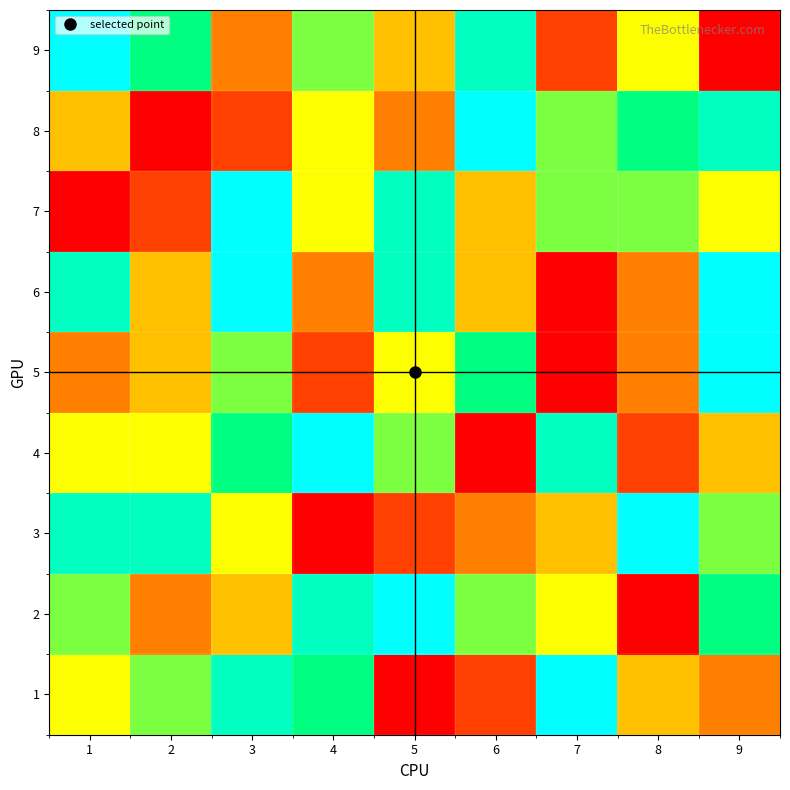

What is the greatest value displayed?

9